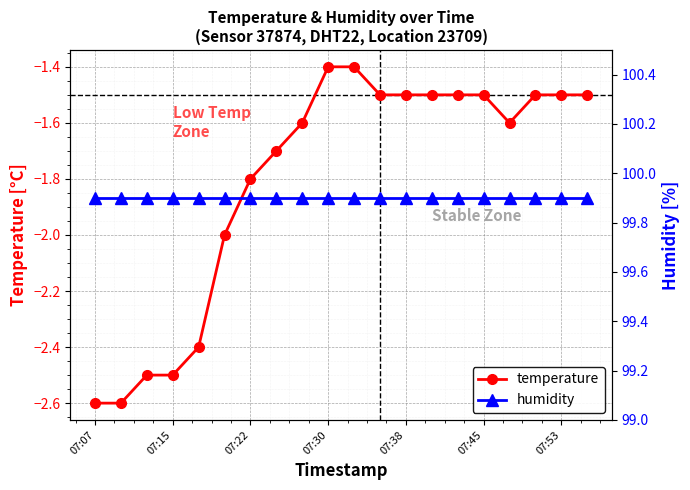

What is the greatest value displayed?

99.9